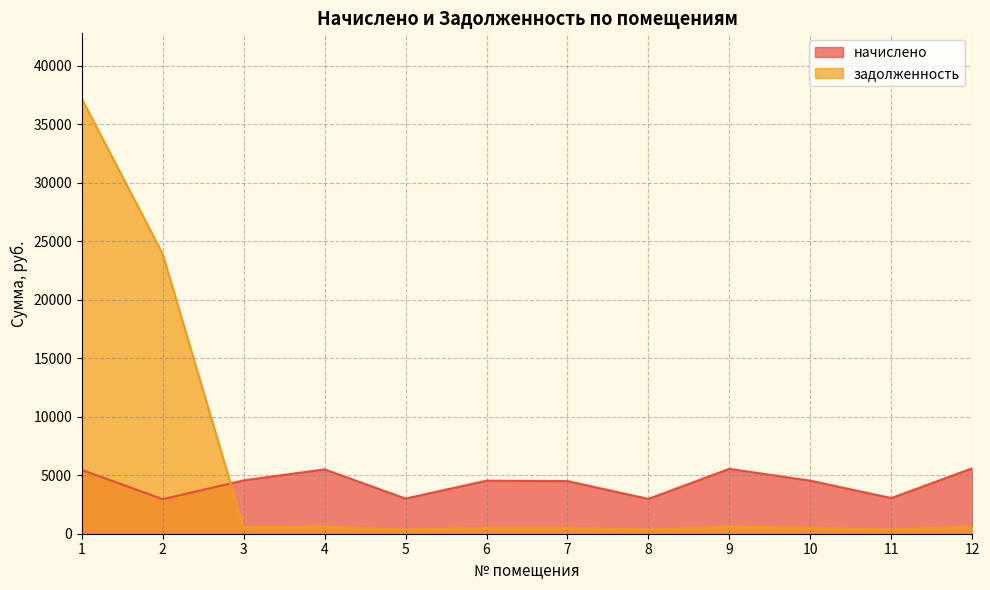

Reading left to right, extract all data points from this chart.

начислено: 1=5454.2	2=2949.1	3=4557.0	4=5498.6	5=3002.5	6=4530.3	7=4494.8	8=2975.8	9=5543.0	10=4530.3	11=3046.9	12=5587.4
задолженность: 1=37178.9	2=23909.1	3=549.4	4=611.0	5=333.6	6=503.4	7=499.4	8=330.6	9=615.9	10=503.4	11=338.5	12=620.8